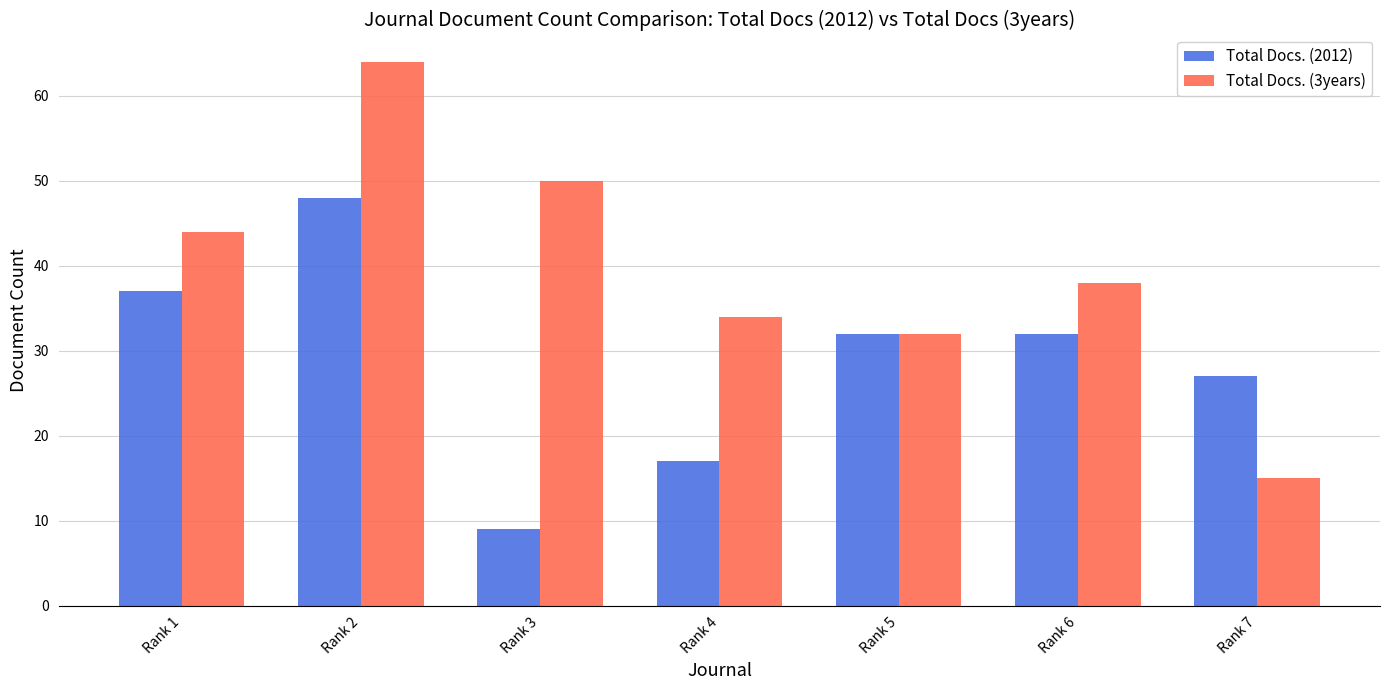

How many values in the Total Docs. (3years) series are below 38?

3